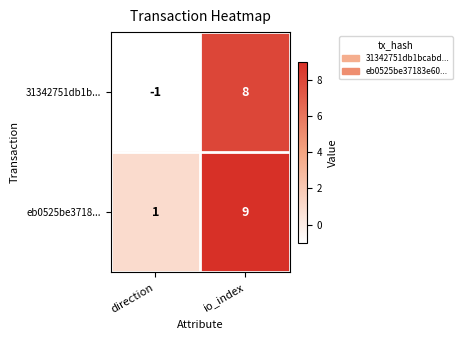

At how many categories does at least one series exceed 7?

1